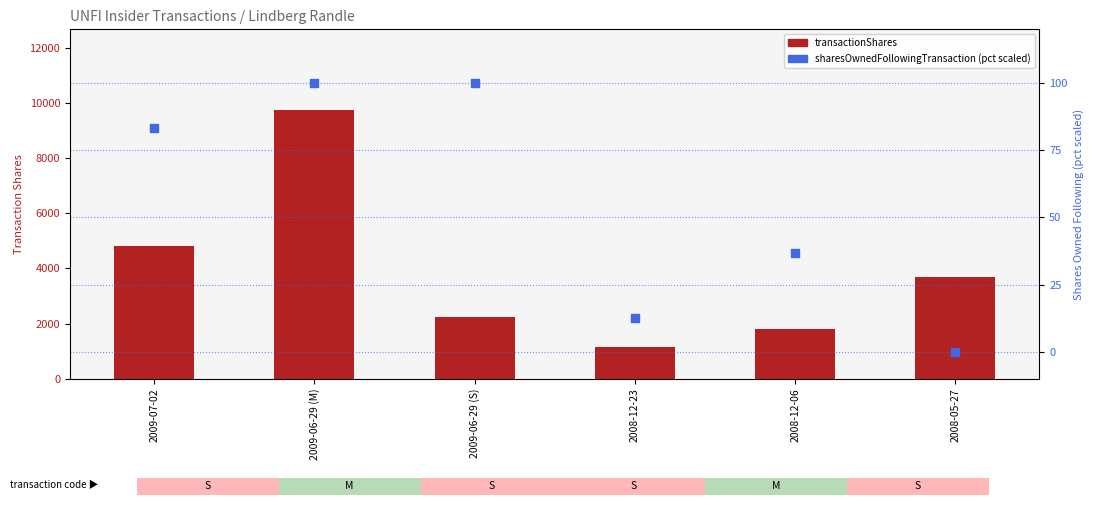

What is the total value across all series at 2008-05-27?

3675.0